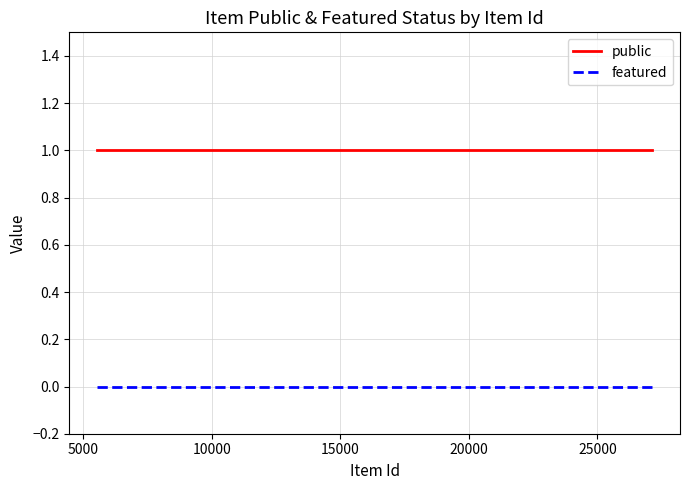

The public series shows 2 at 18. True or false?

False